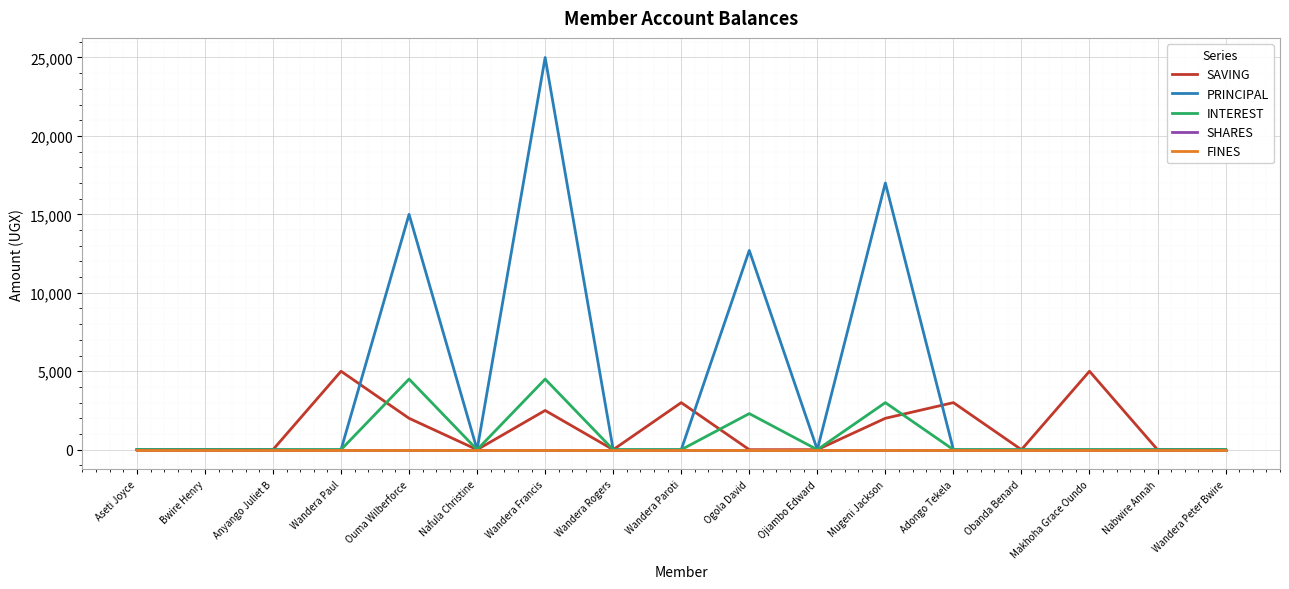

Does the chart have visible grid lines?

Yes